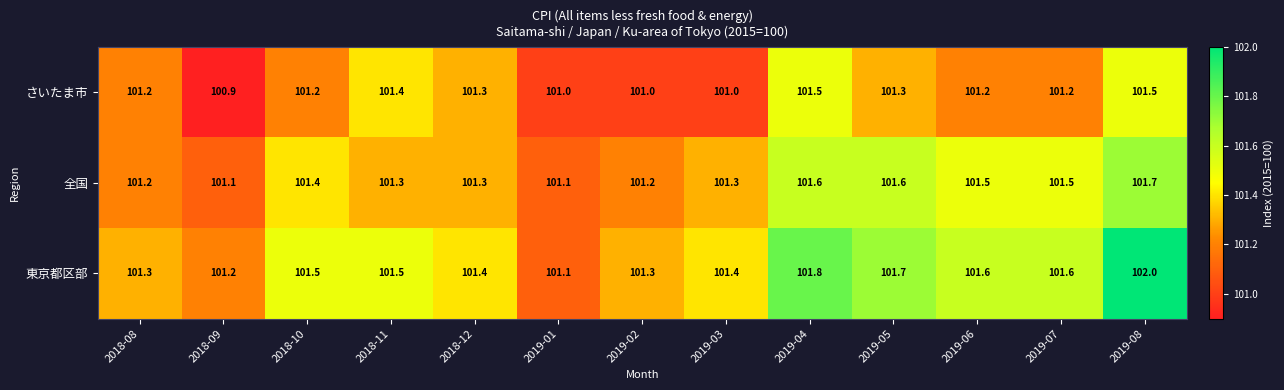

At which category is the sum across all series the highest?

2019-08